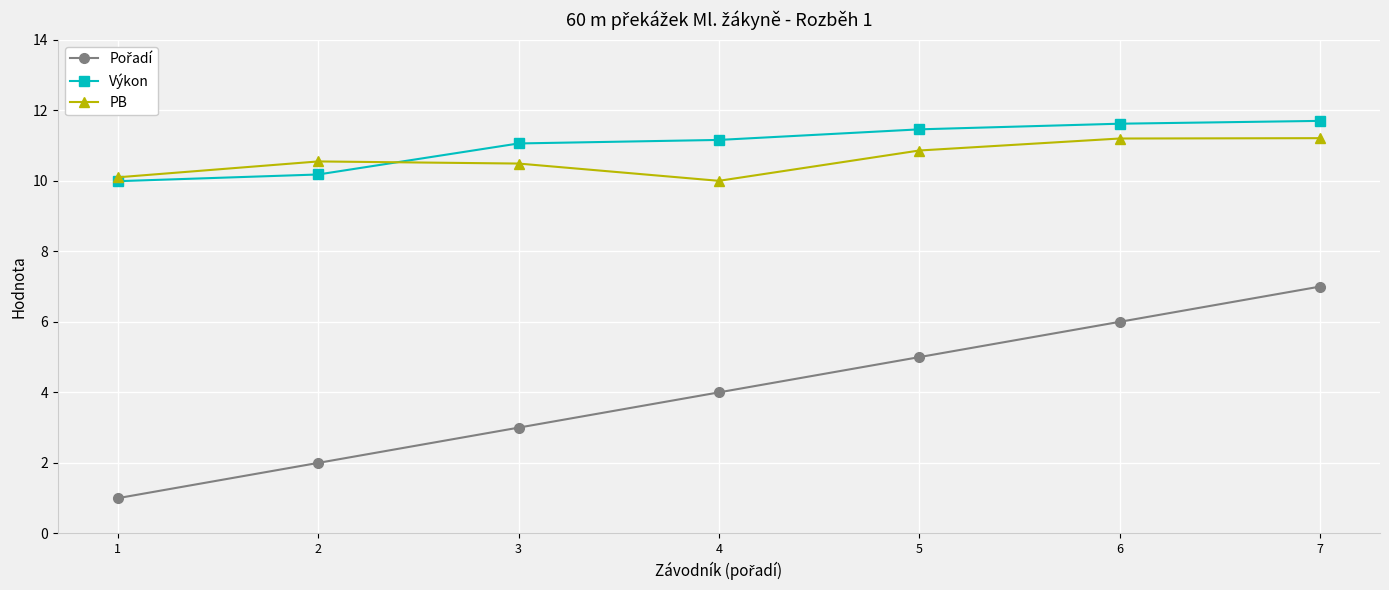

The value of Výkon at 6 is 7.5. True or false?

False